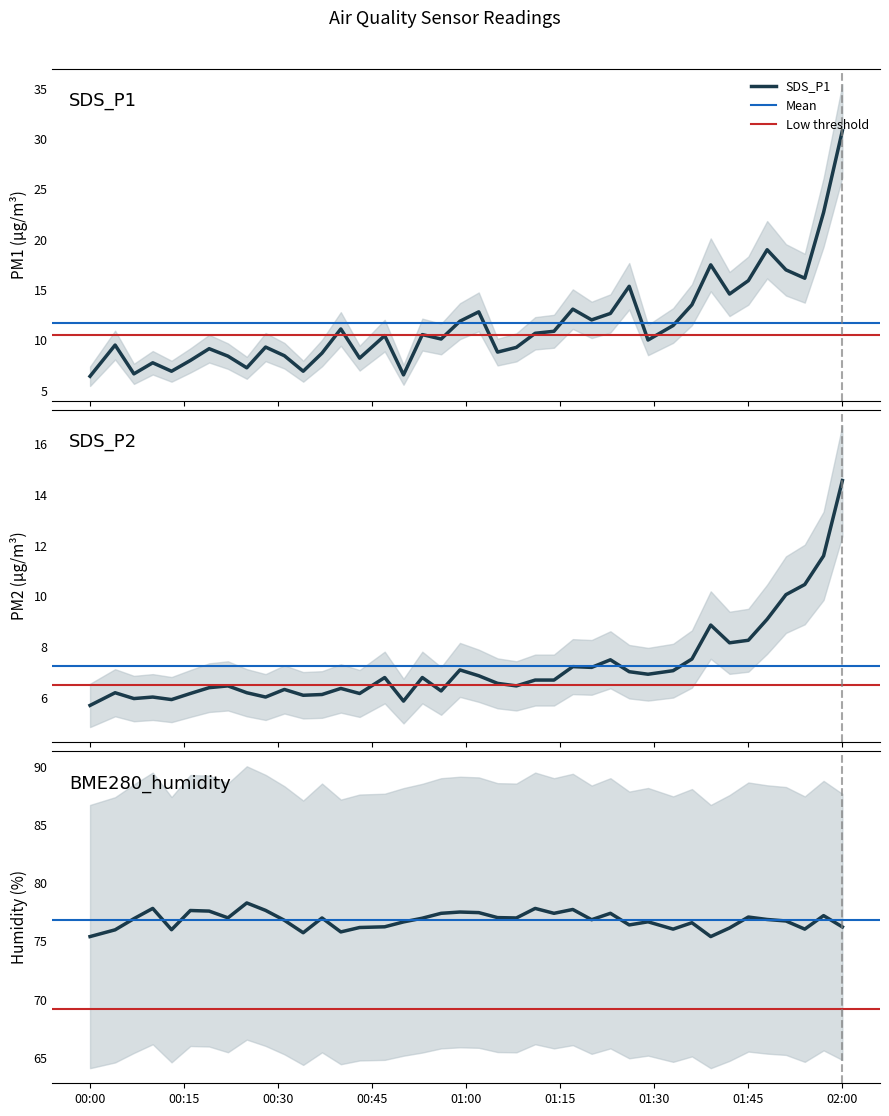

Where does the SDS_P1 series first go above 10?

2021/01/19 00:40